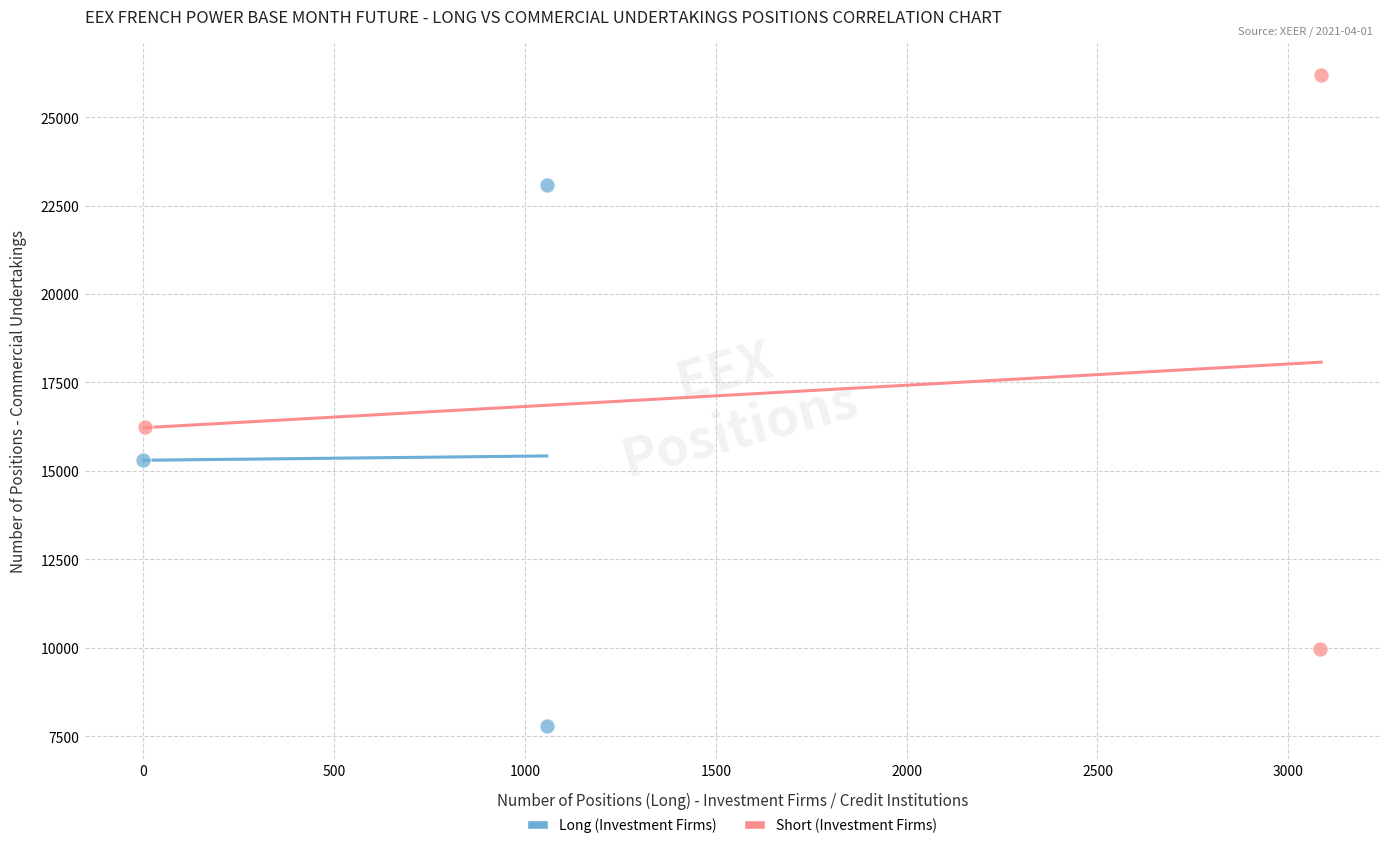

Which series reaches the maximum Y coordinate?

Short (Investment Firms)